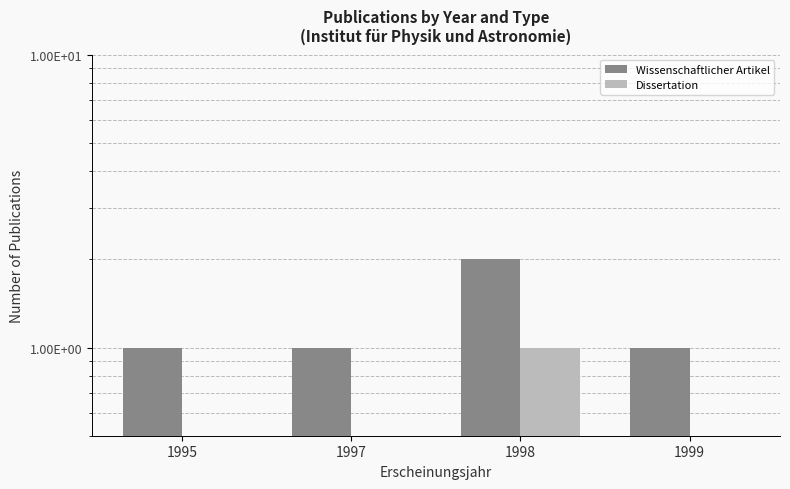

Reading right to left, what are all the values shown in this chart?

Wissenschaftlicher Artikel: 1999=1	1998=2	1997=1	1995=1
Dissertation: 1999=0	1998=1	1997=0	1995=0